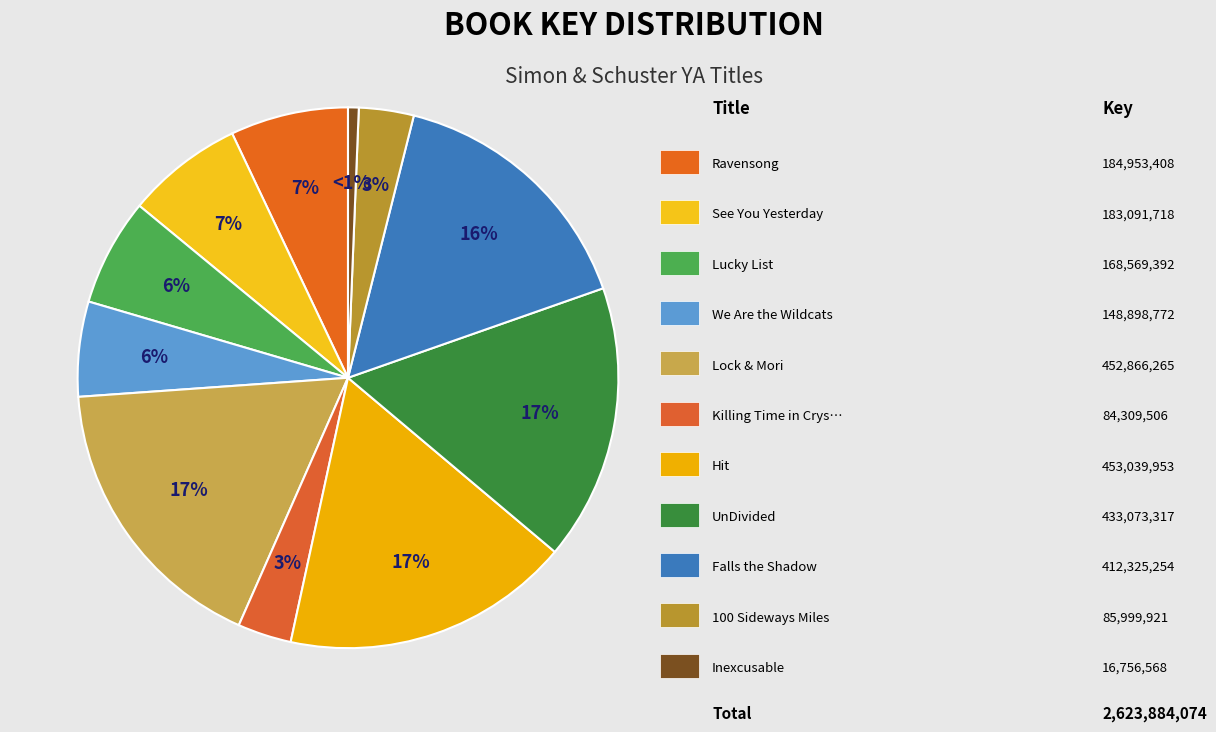

Which slice is the smallest?

Inexcusable